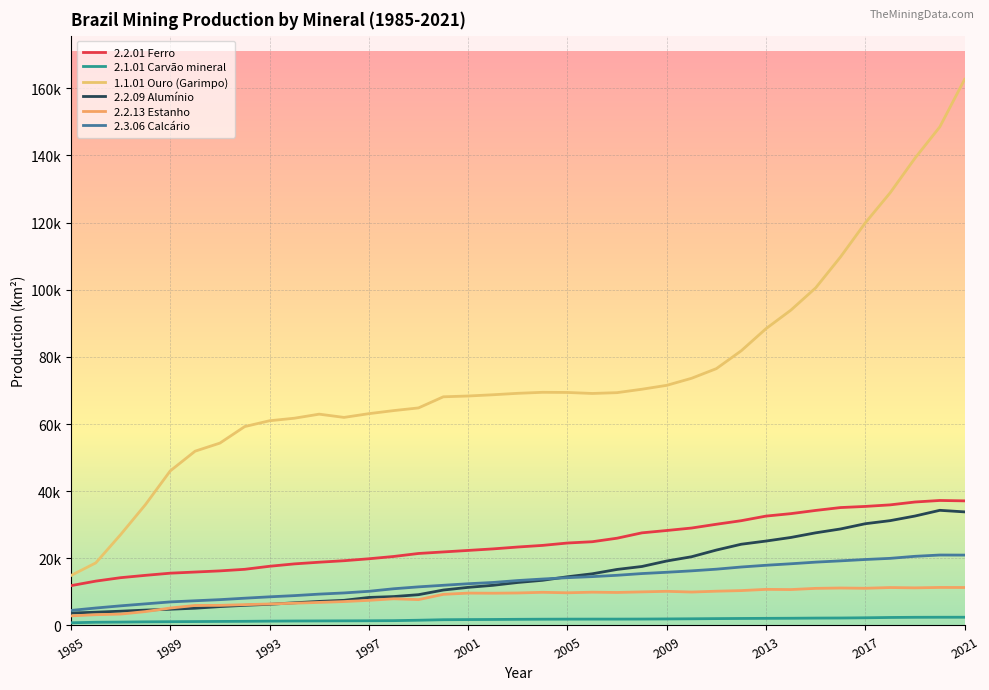

At which label does 2.1.01 Carvão mineral reach its minimum?

1985